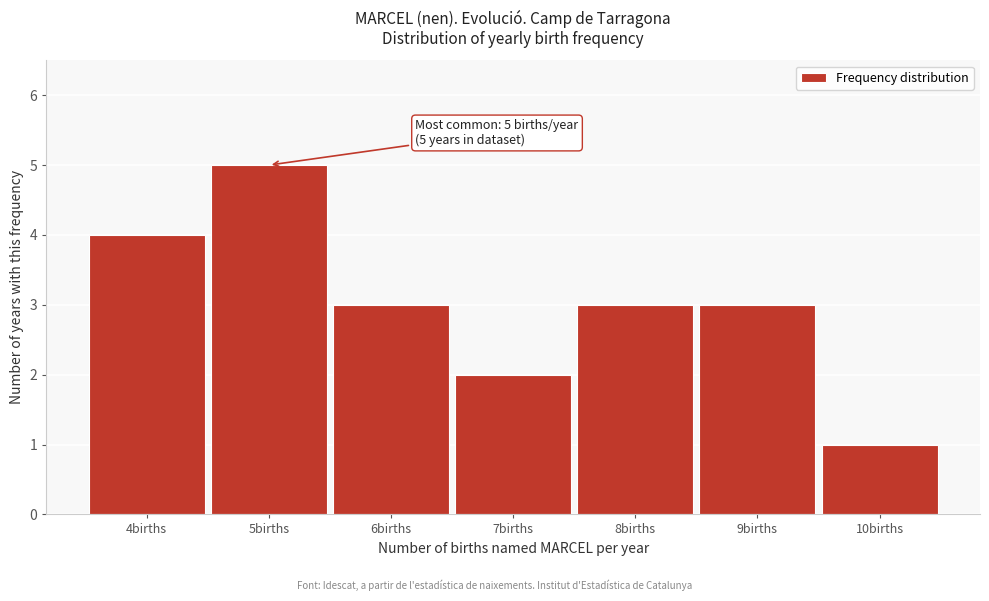

Over which range of the x-axis is the bar tallest?

4.5 to 5.5